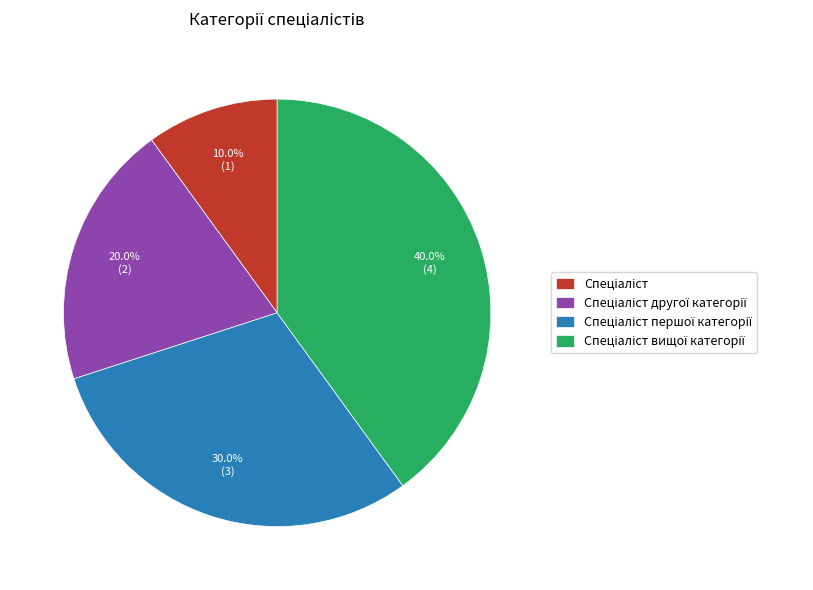

Does any single category account for the majority?

No